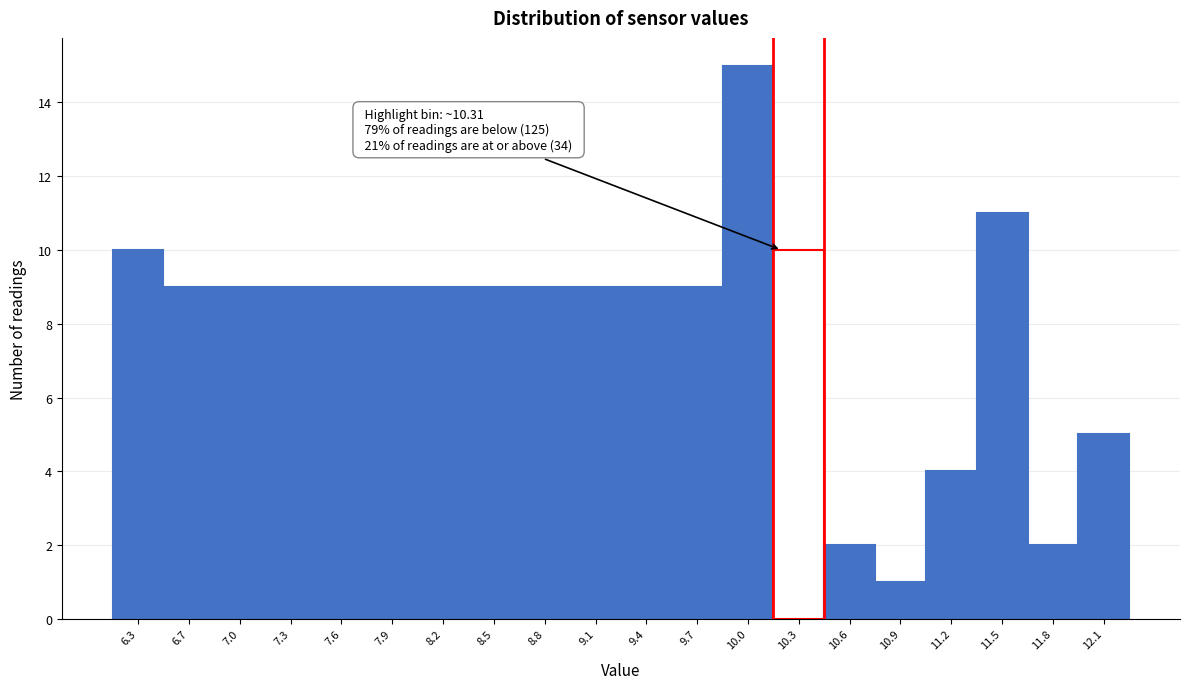

Reading left to right, what are all the values shown in this chart?

10	9	9	9	9	9	9	9	9	9	9	9	15	10	2	1	4	11	2	5